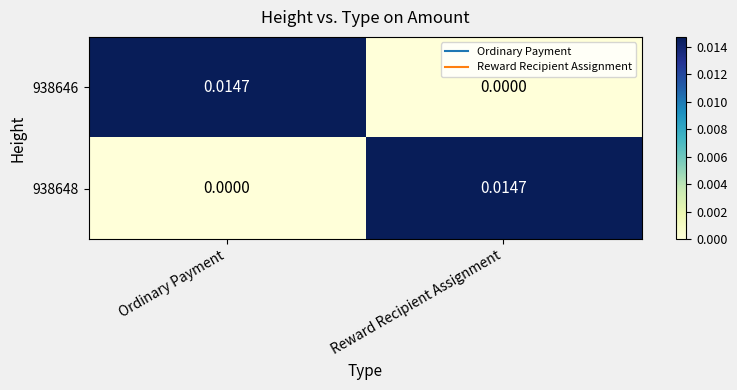

Rank the series at Ordinary Payment from highest to lowest value.

938646, 938648